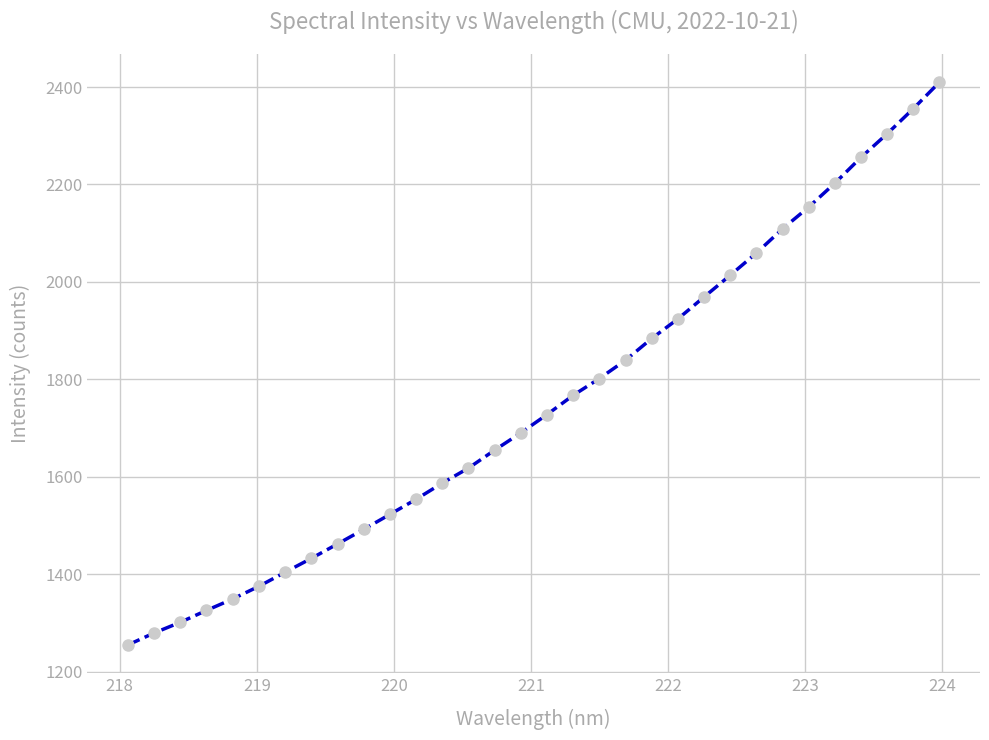

How many data points are less than 1727?

16